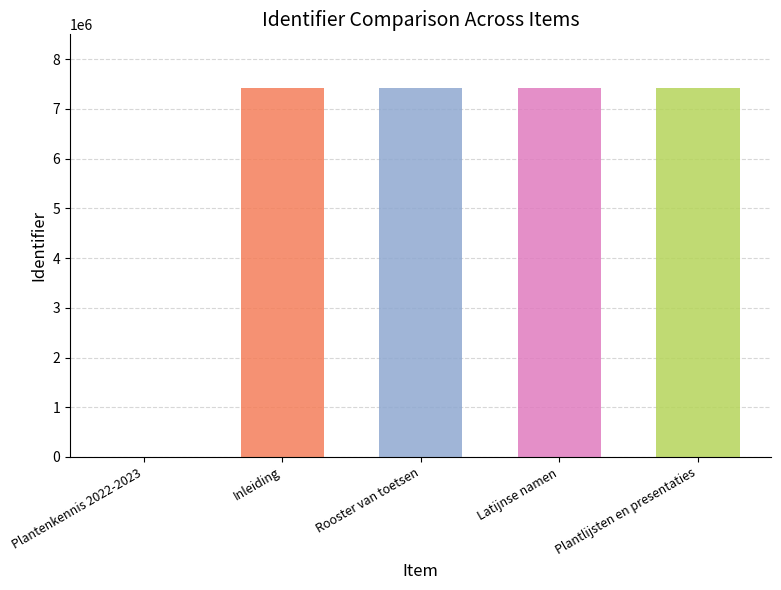

How many series are shown in this chart?

1